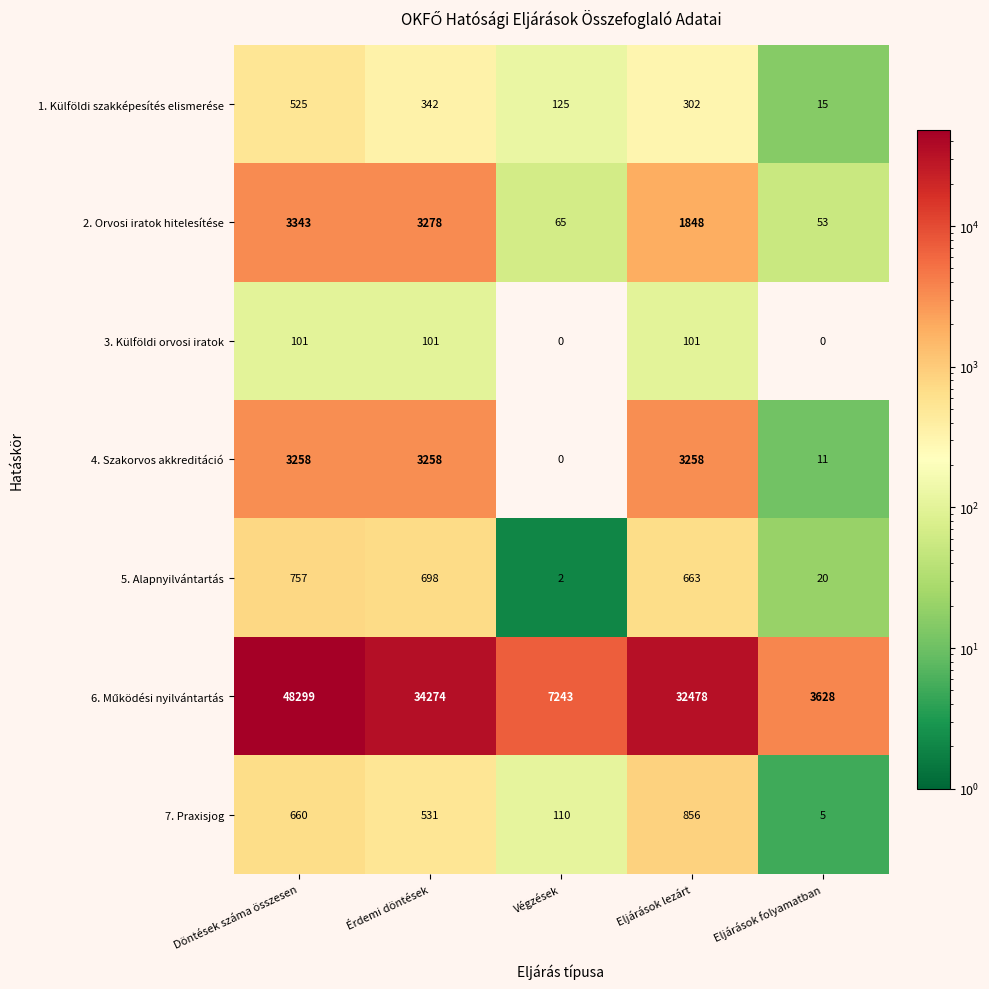

Is it true that 3. Külföldi orvosi iratok equals 0 at Eljárások folyamatban?

True